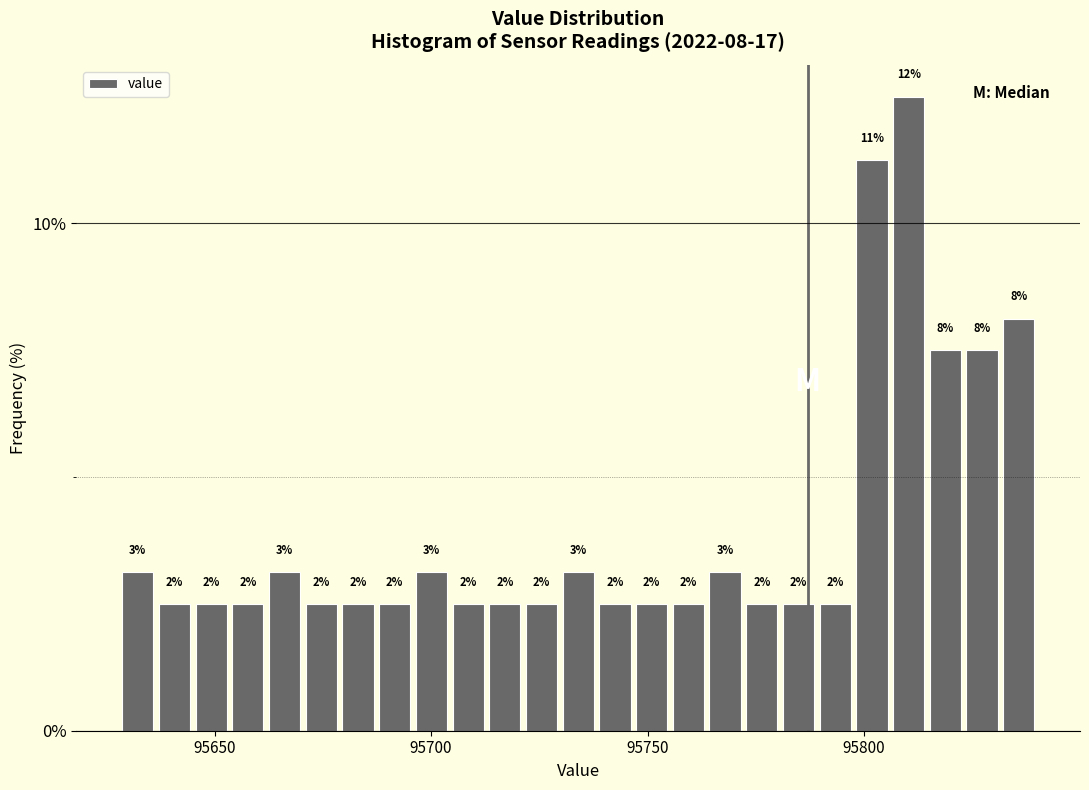

Around what value on the x-axis is the tallest bar? Give the approximate position of its centre, as read against the axis.

95810